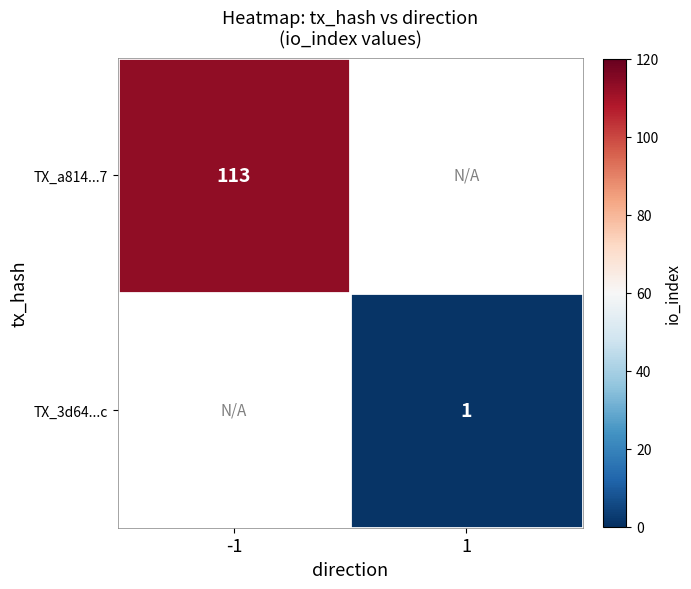

Count the number of categories in the chart.

2